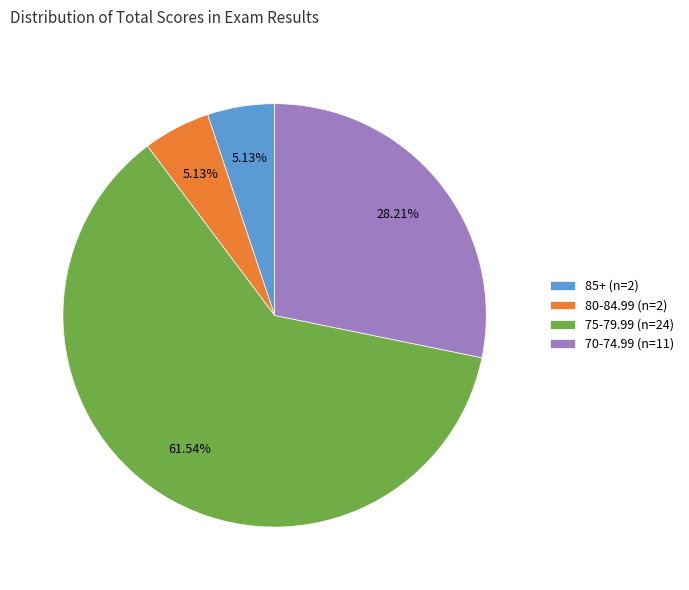

Combined, do 85+ (n=2) and 80-84.99 (n=2) account for over 50%?

No